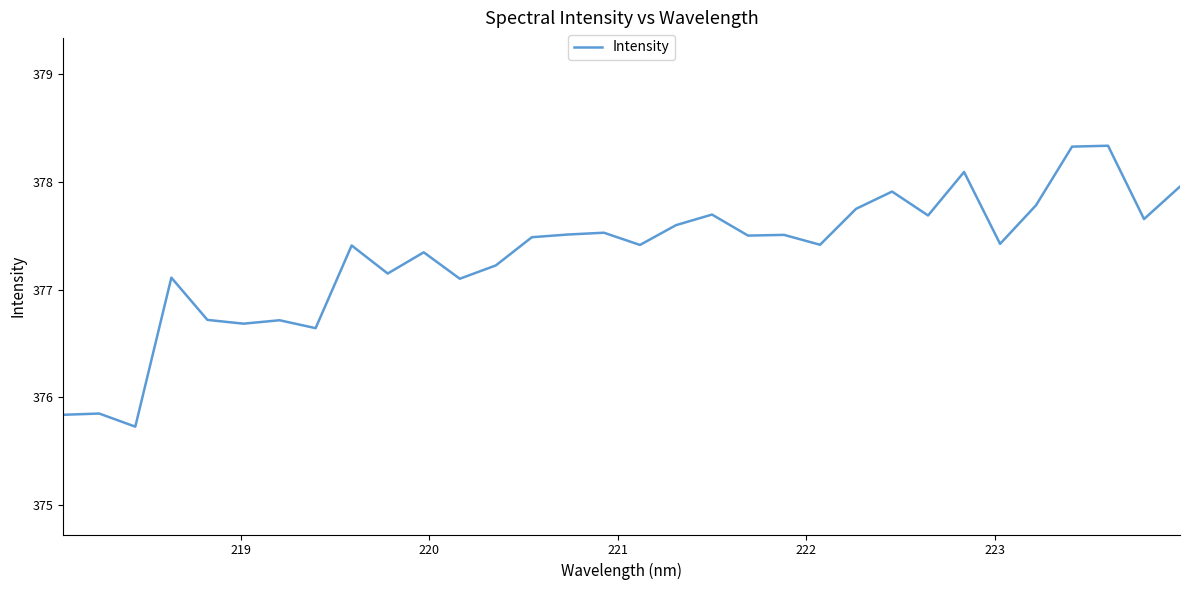

What is the maximum value shown in the chart?

378.3